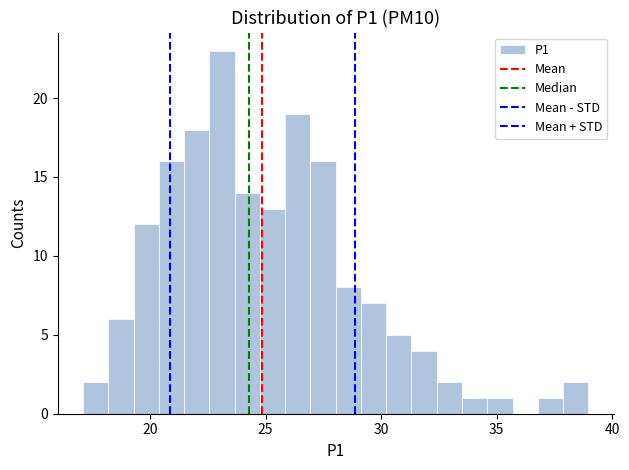

Around what value on the x-axis is the tallest bar? Give the approximate position of its centre, as read against the axis.

23.0